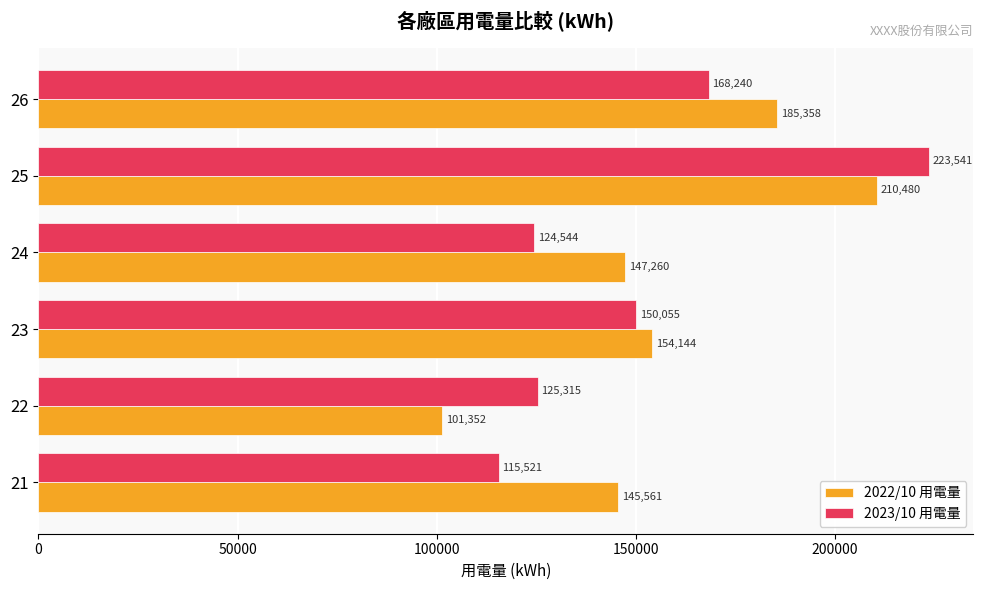

What is the minimum value shown in the chart?

101351.5